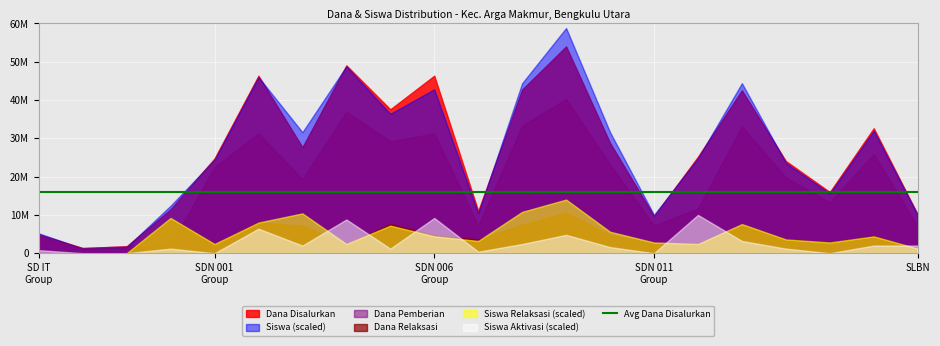

The value of Dana Relaksasi at SDN 013 is 3104322. True or false?

False